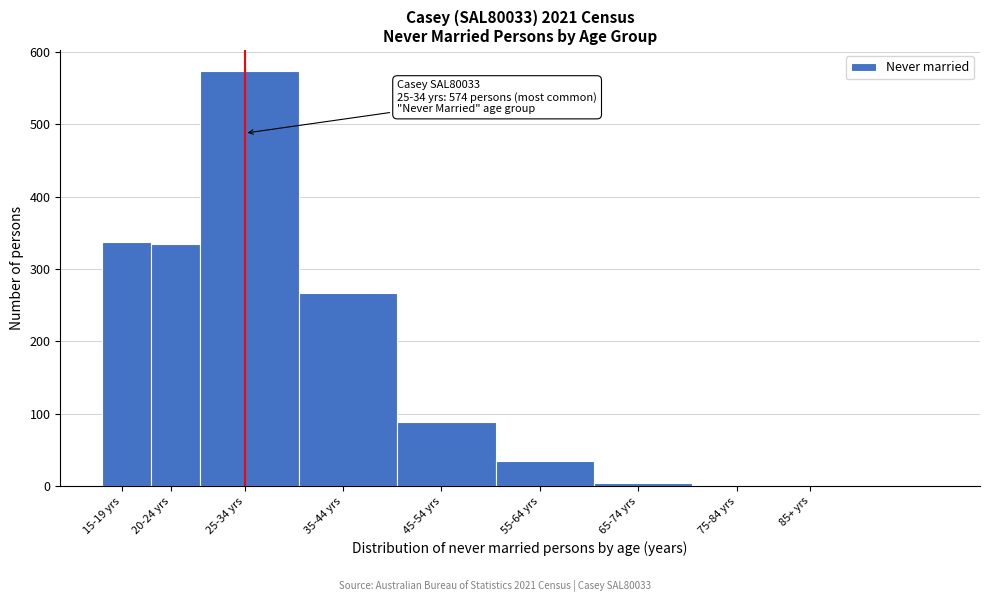

Reading left to right, list all the values displayed in this chart.

15-19 yrs=337	20-24 yrs=334	25-34 yrs=574	35-44 yrs=267	45-54 yrs=89	55-64 yrs=35	65-74 yrs=4	75-84 yrs=0	85+ yrs=0